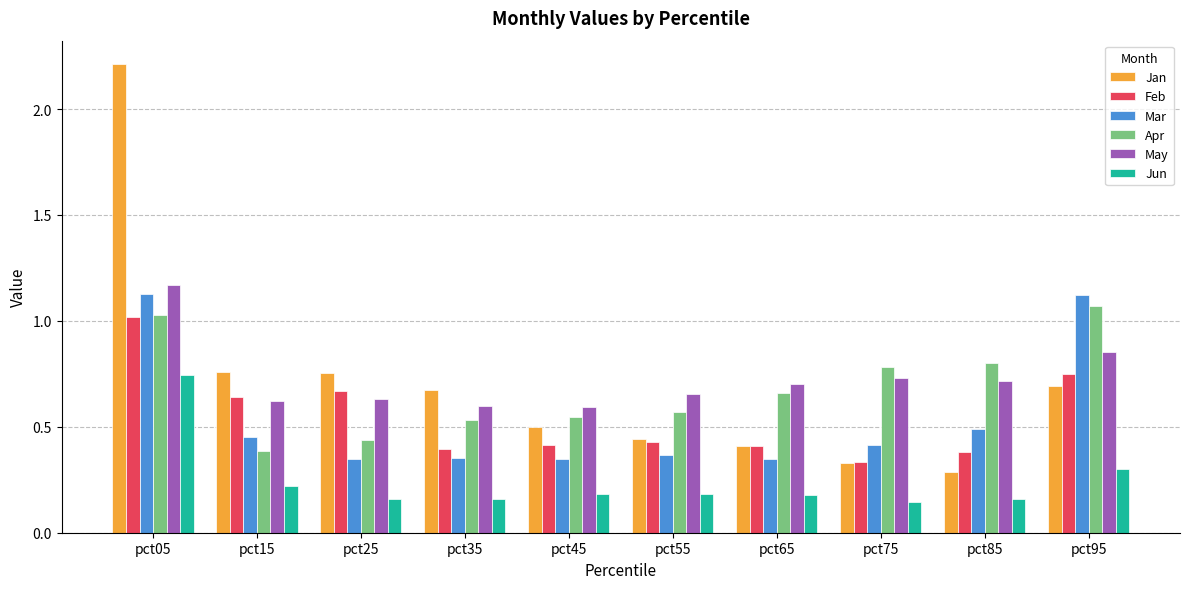

Is the value of May at pct45 greater than the value of Jan at pct65?

Yes